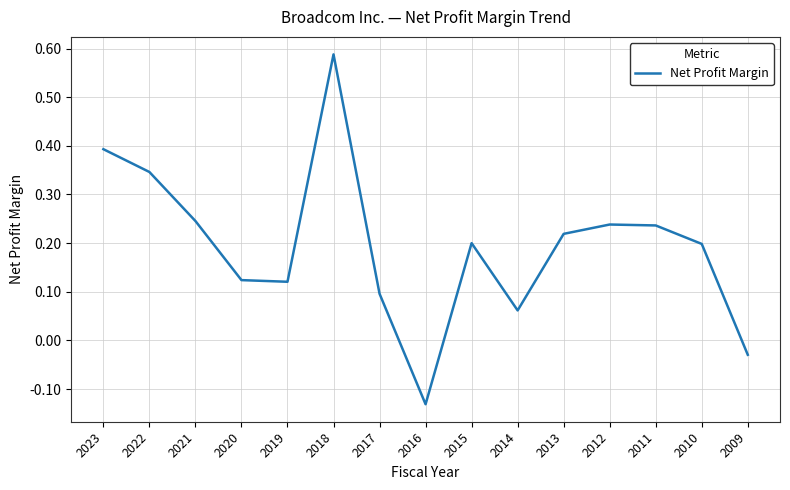

Which category has the lowest value across all series?

2016